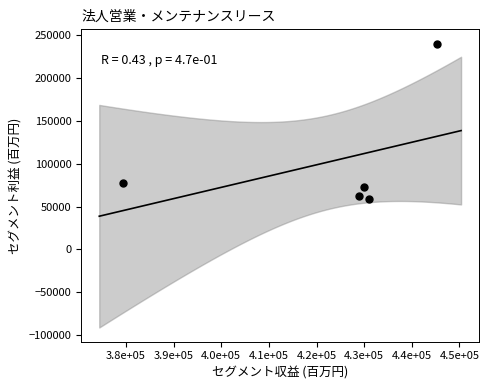

What is the average X value?

422926